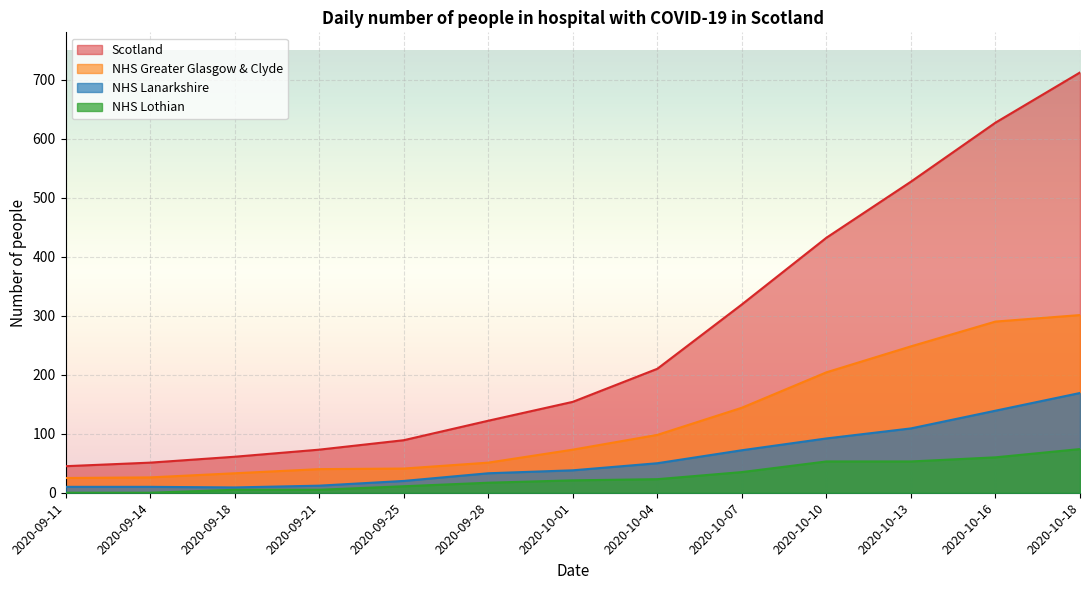

Reading right to left, extract all data points from this chart.

Scotland: 2020-10-18=712	2020-10-16=627	2020-10-13=527	2020-10-10=432	2020-10-07=319	2020-10-04=210	2020-10-01=154	2020-09-28=122	2020-09-25=89	2020-09-21=73	2020-09-18=61	2020-09-14=51	2020-09-11=45
NHS Greater Glasgow & Clyde: 2020-10-18=301	2020-10-16=290	2020-10-13=248	2020-10-10=204	2020-10-07=144	2020-10-04=98	2020-10-01=73	2020-09-28=51	2020-09-25=41	2020-09-21=40	2020-09-18=33	2020-09-14=26	2020-09-11=25
NHS Lanarkshire: 2020-10-18=169	2020-10-16=139	2020-10-13=109	2020-10-10=92	2020-10-07=72	2020-10-04=50	2020-10-01=38	2020-09-28=33	2020-09-25=20	2020-09-21=12	2020-09-18=9	2020-09-14=10	2020-09-11=10
NHS Lothian: 2020-10-18=74	2020-10-16=60	2020-10-13=53	2020-10-10=53	2020-10-07=35	2020-10-04=23	2020-10-01=21	2020-09-28=17	2020-09-25=11	2020-09-21=5	2020-09-18=5	2020-09-14=0	2020-09-11=0